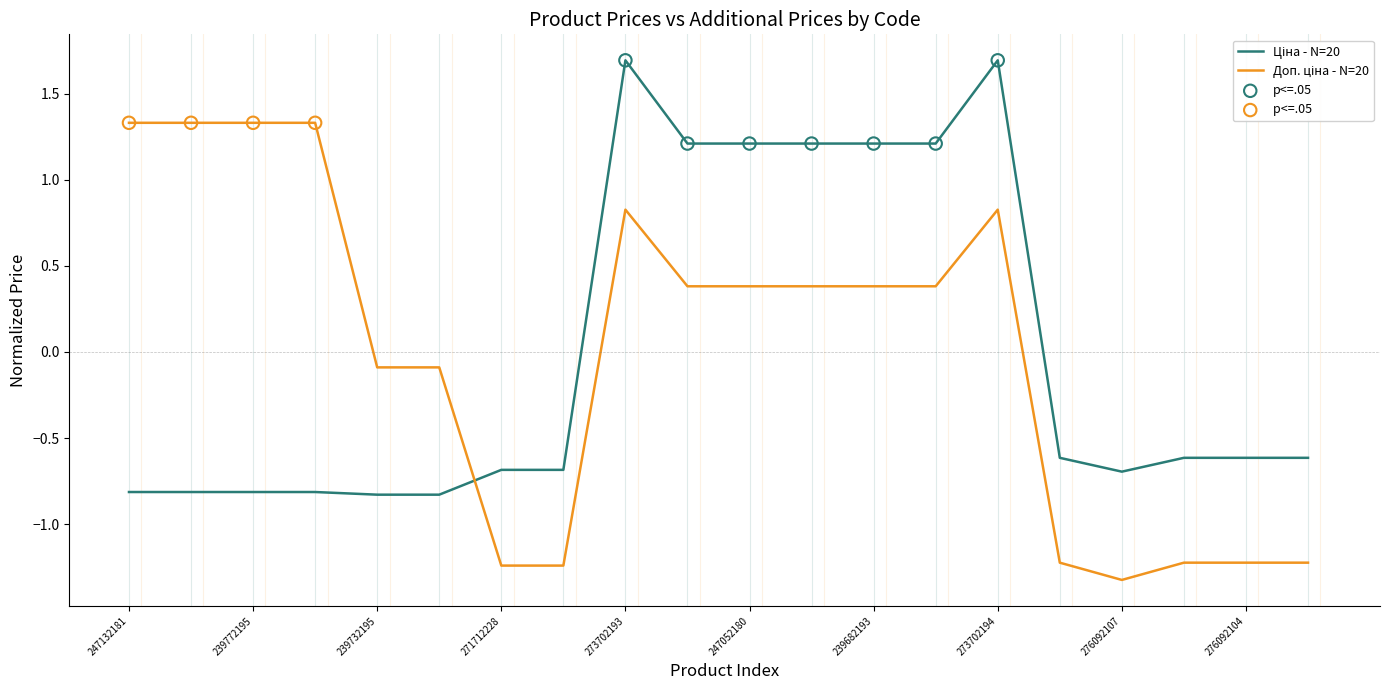

What is the smallest value displayed?

-1.3